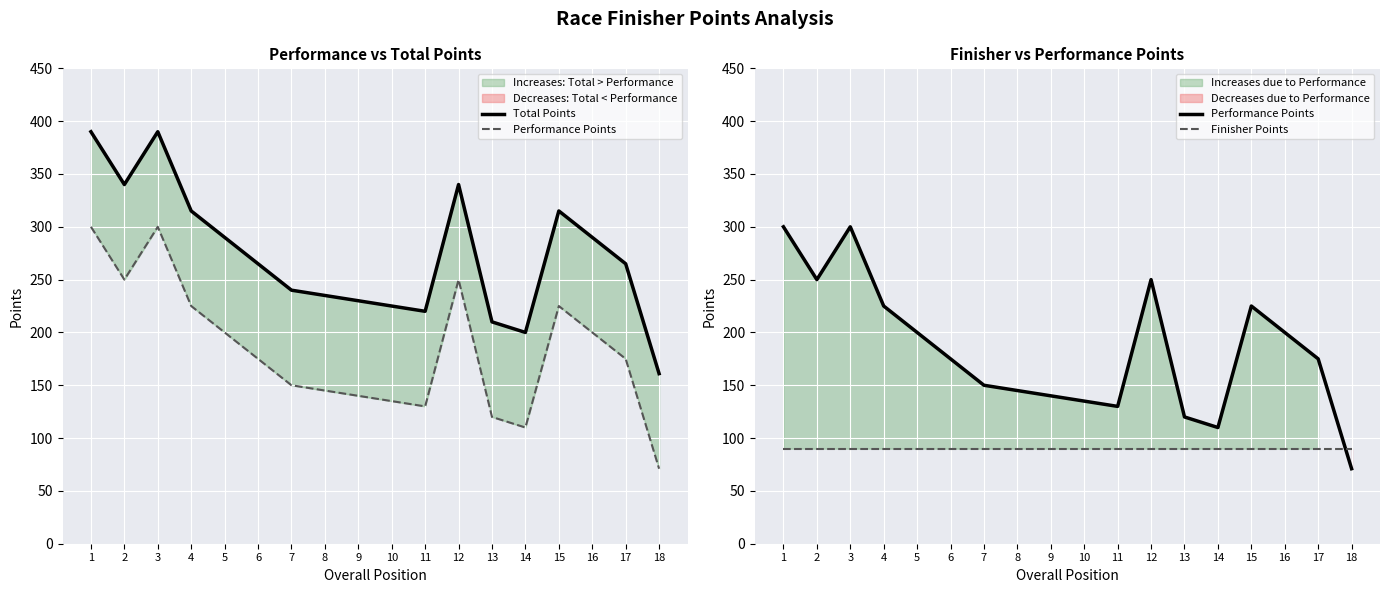

Where is Finisher Points nearest to the value 90?

1